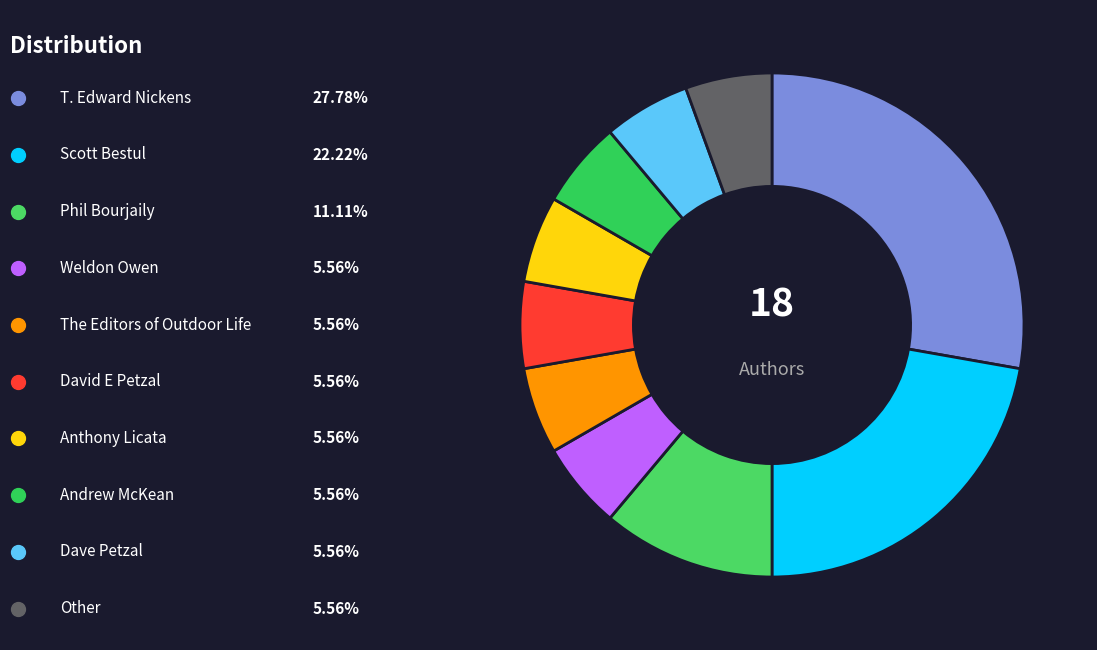

Which category has the biggest portion of the pie?

T. Edward Nickens